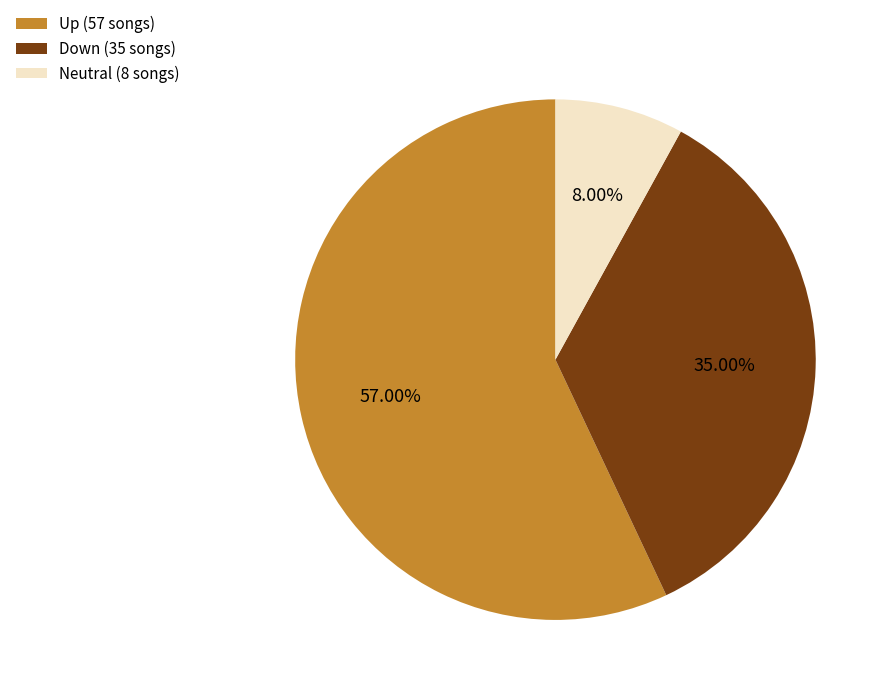

How many slices are in this pie chart?

3